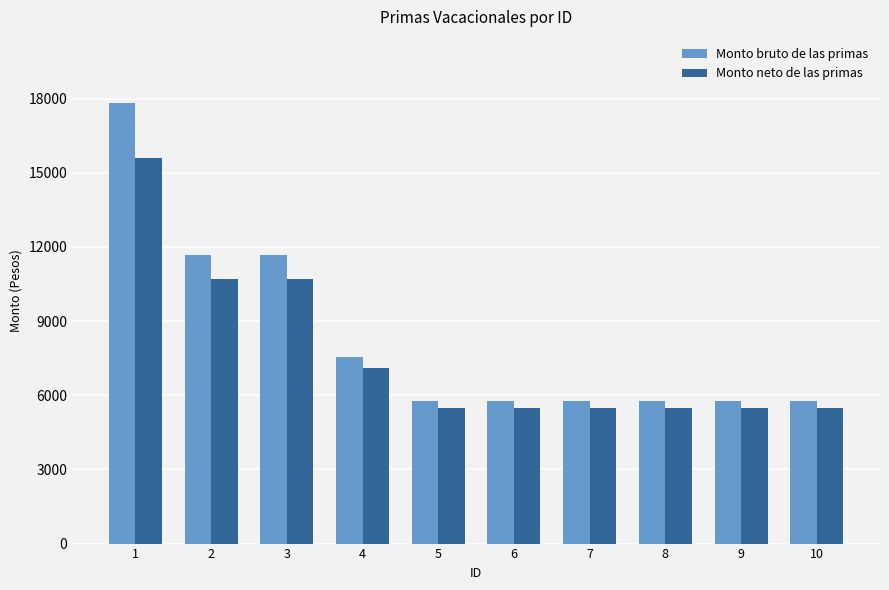

What are all the series names shown in the legend?

Monto bruto de las primas, Monto neto de las primas